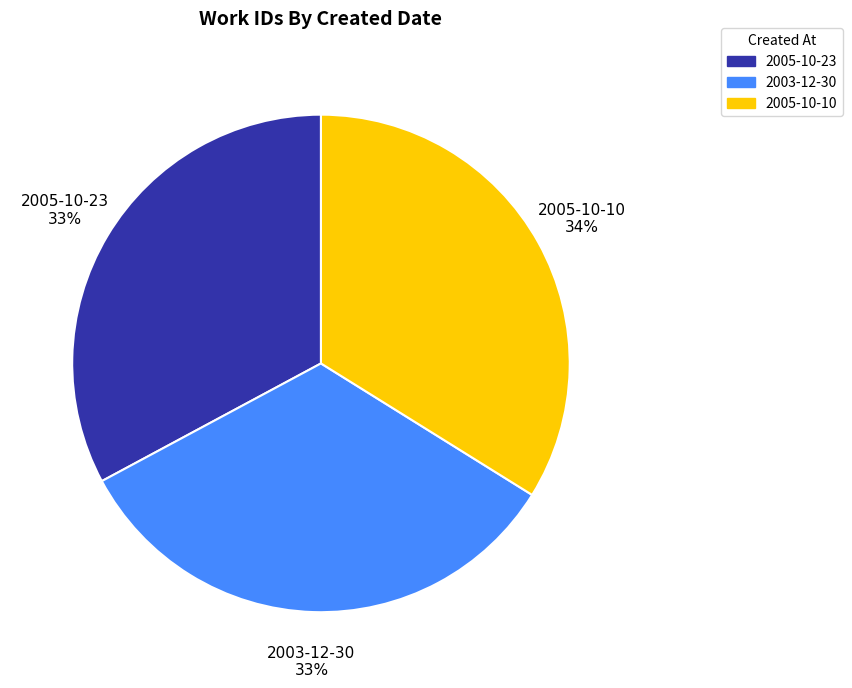

Which slice is the largest?

2005-10-10